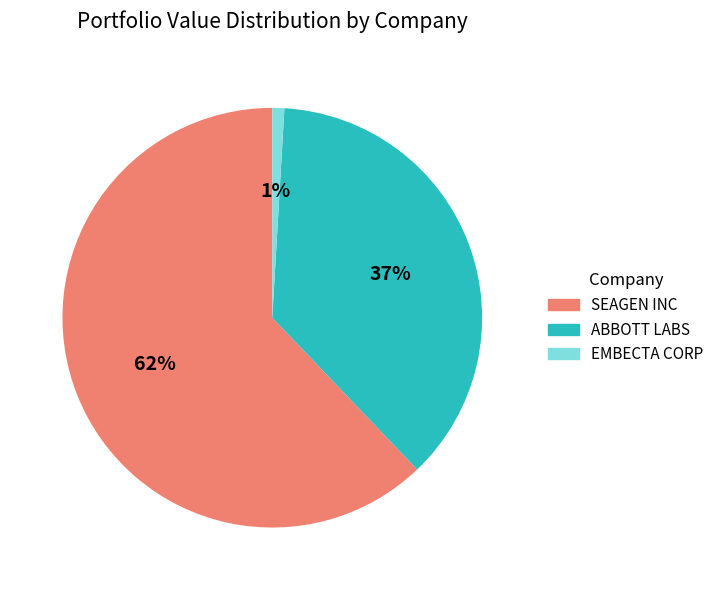

To the nearest percent, what is the difference between the largest and smallest slice percentages?

61%